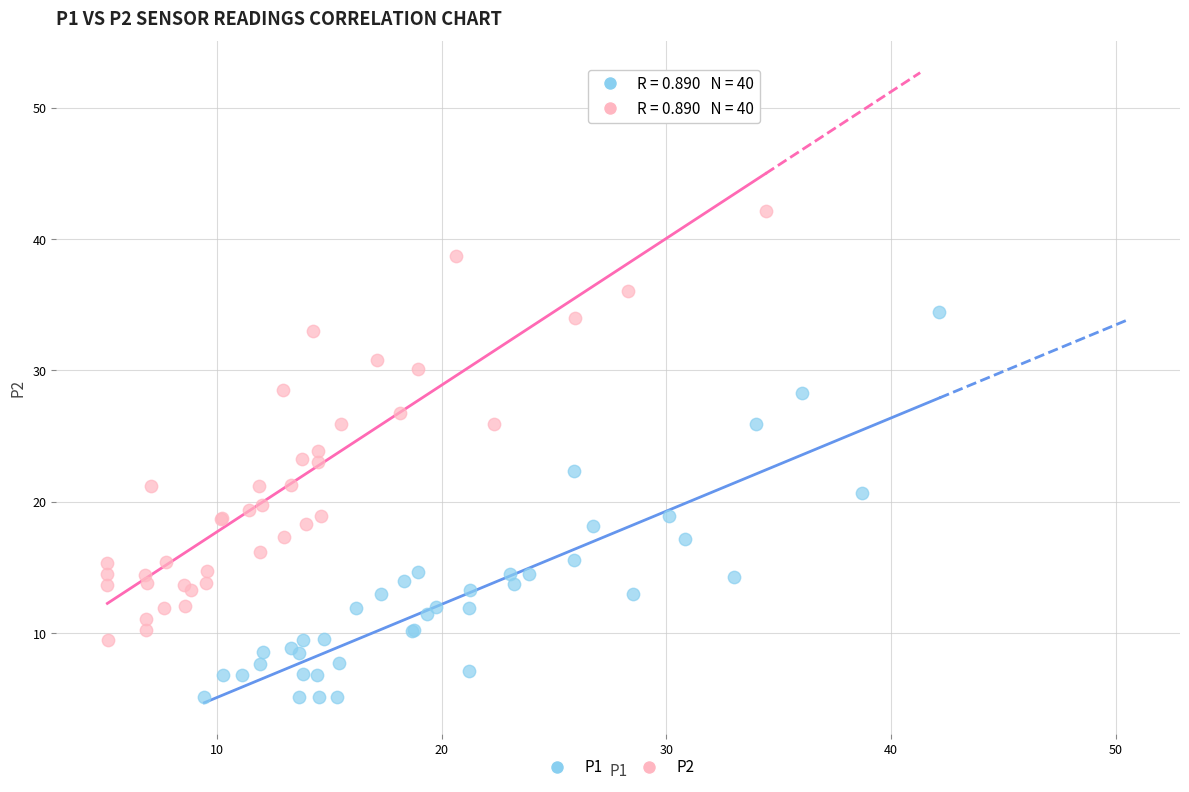

Which series has the widest spread of Y values?

P2